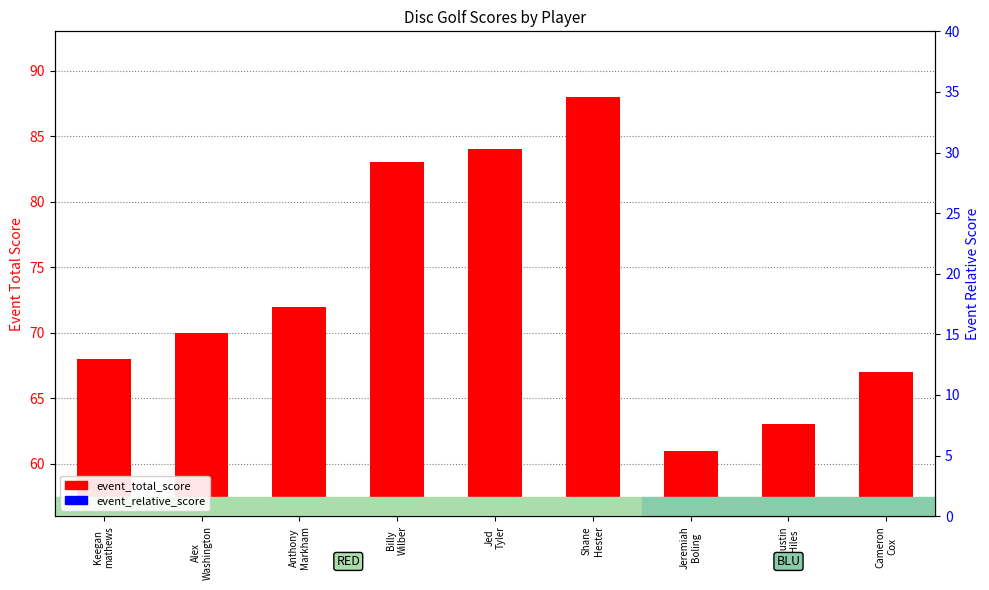

How many data points in event_total_score are above 70?

4